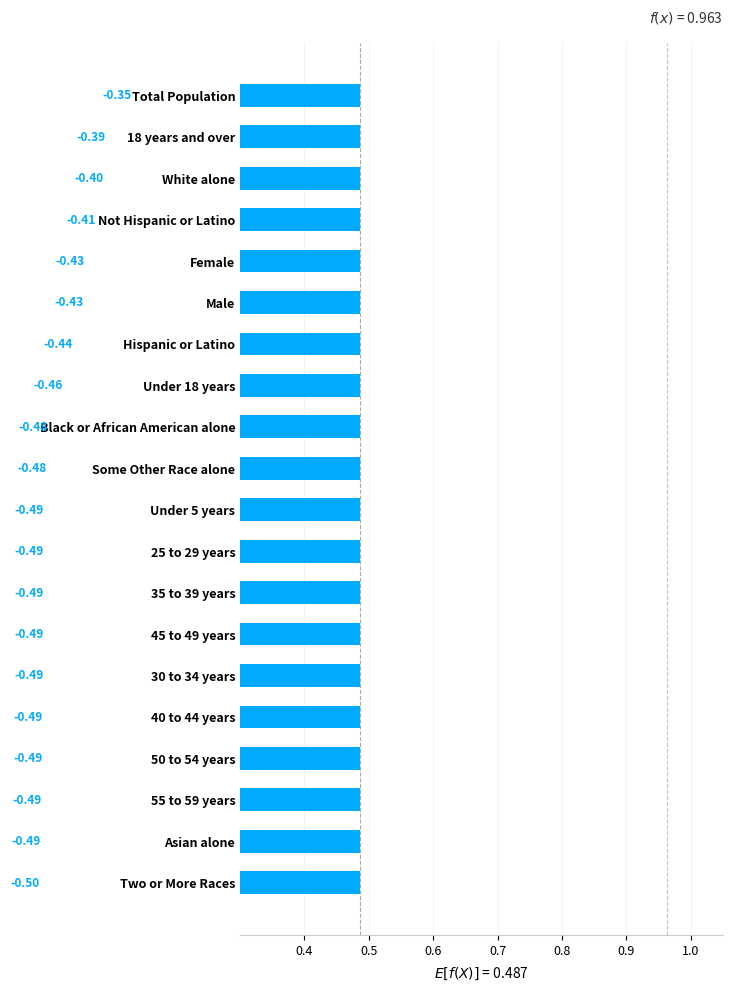

True or false: the data shows -0.4 at Hispanic or Latino.

True